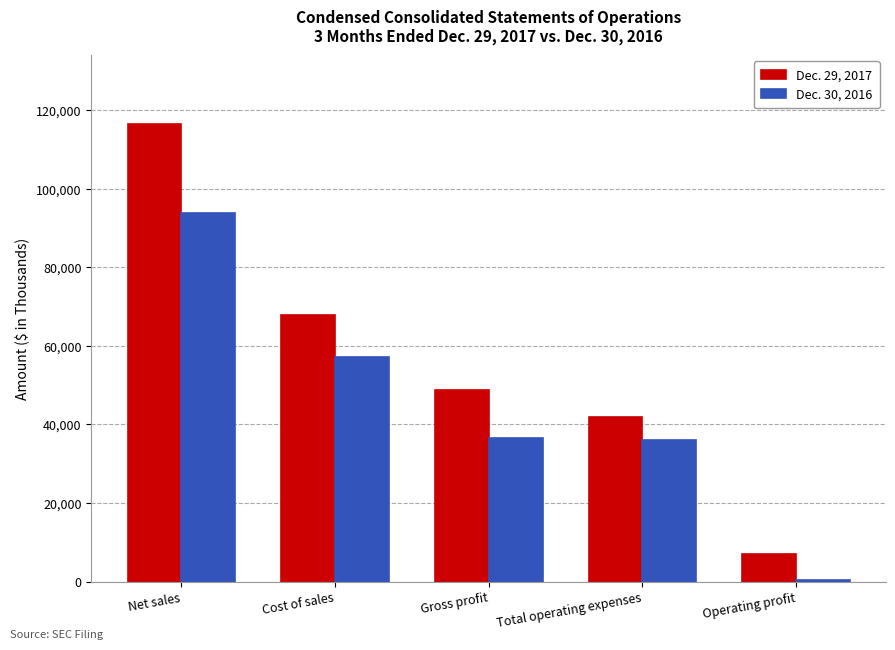

Which series has the widest spread of values?

Dec. 29, 2017